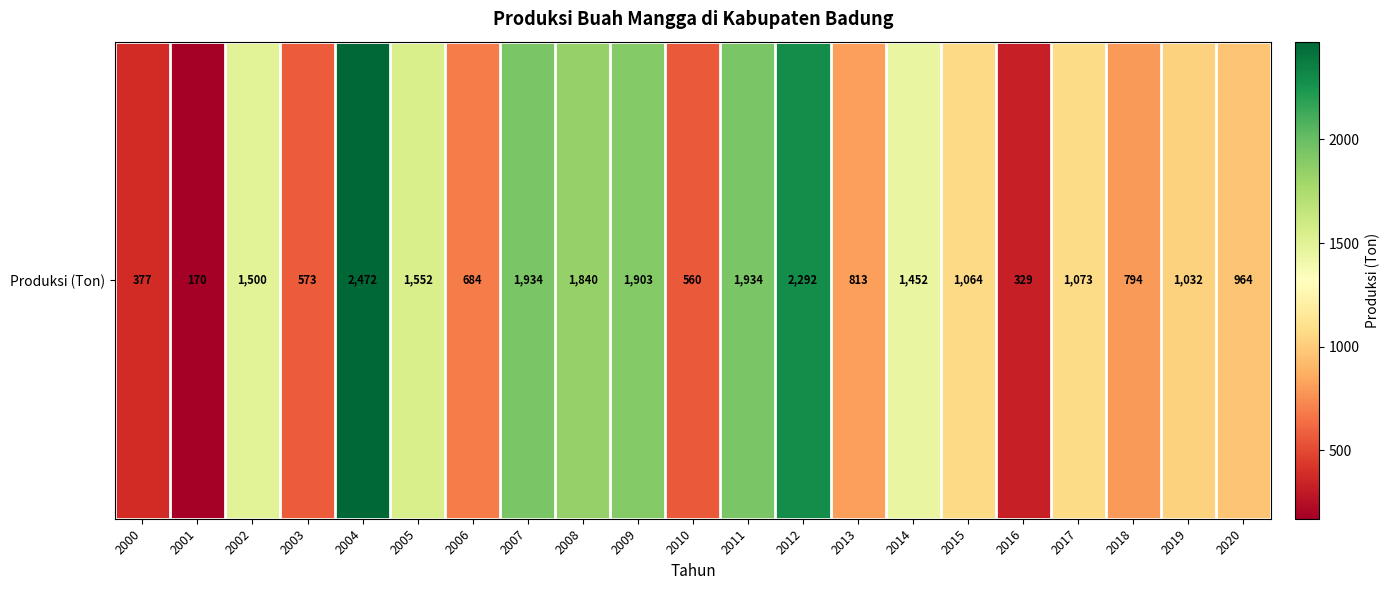

The value at 2011 is 545. True or false?

False